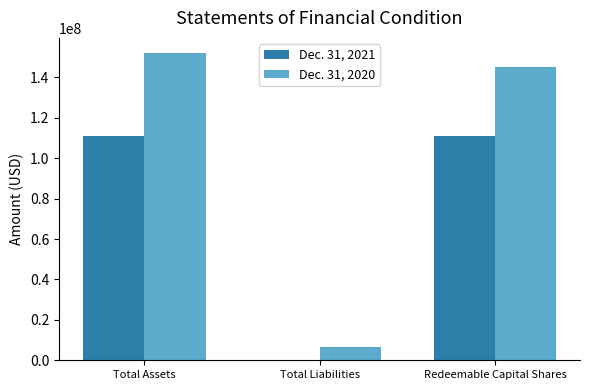

Is the value of Dec. 31, 2020 at Total Liabilities greater than the value of Dec. 31, 2021 at Total Assets?

No